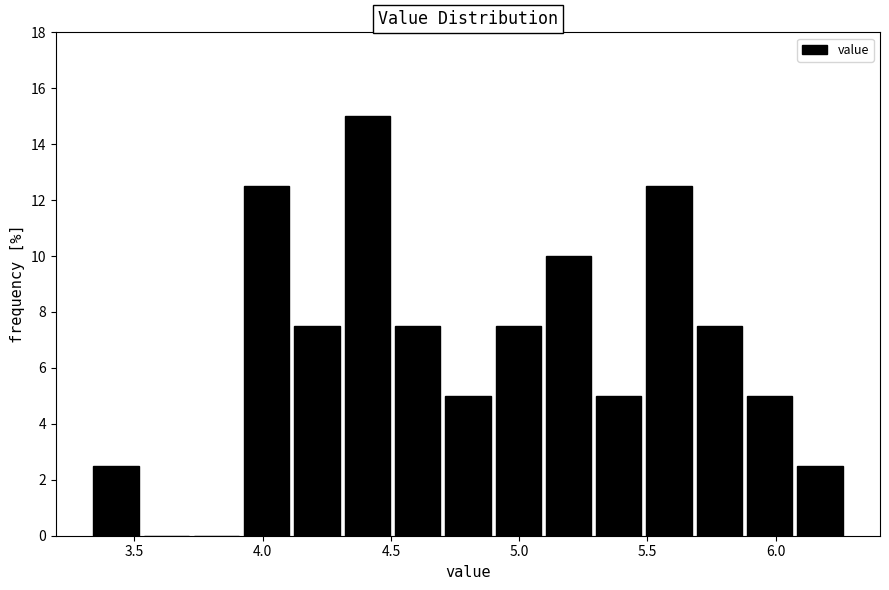

Read against the x-axis, roughly where is the centre of the tallest bar?

4.40